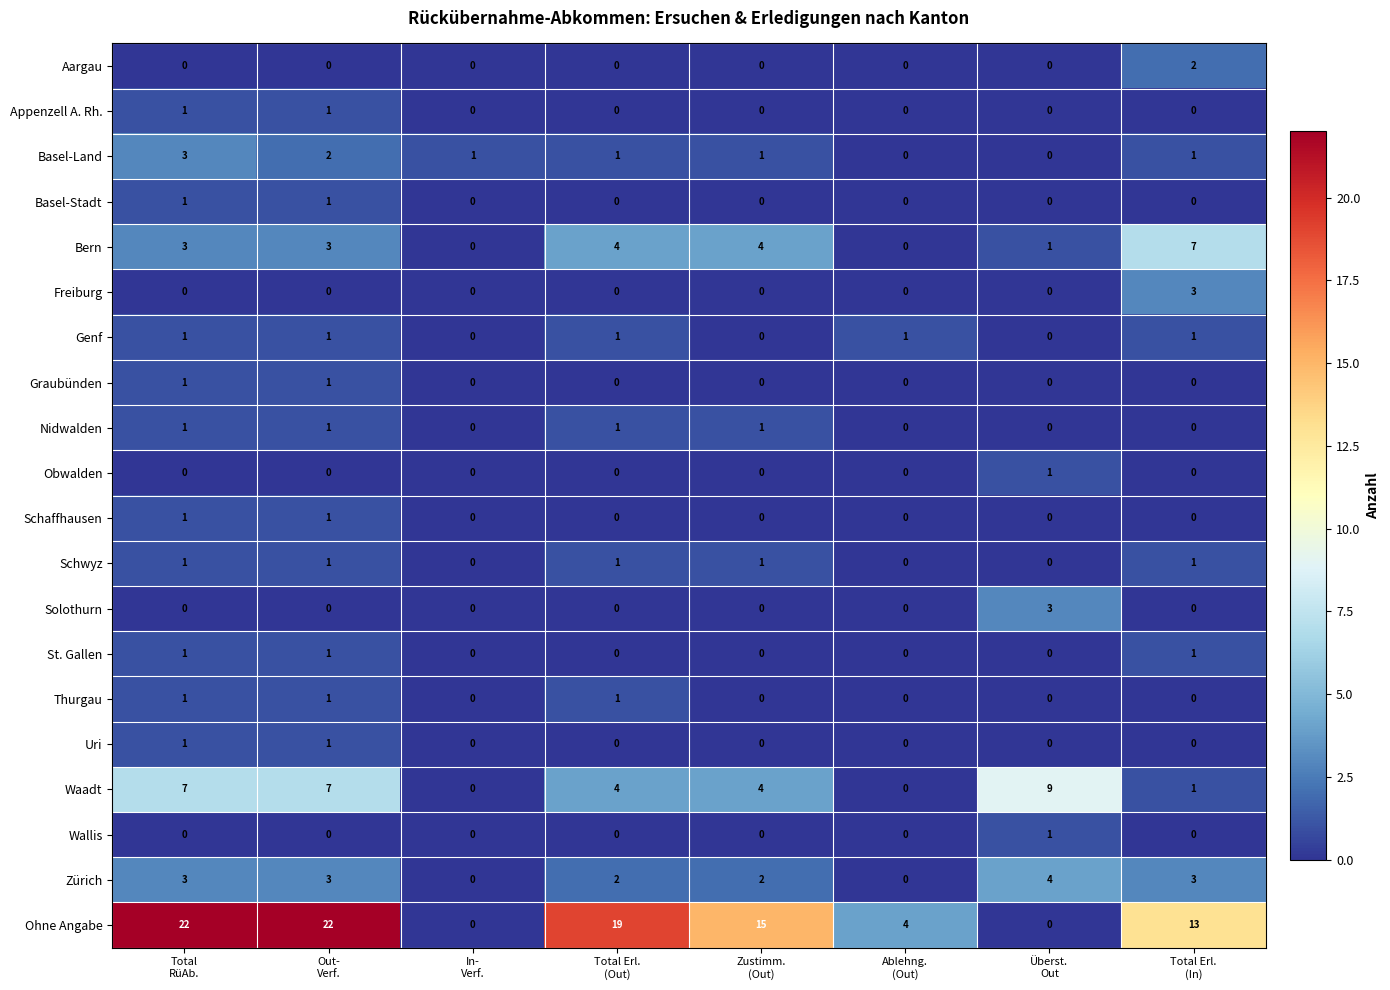

What is the difference between the maximum and minimum values in the Bern series?

7